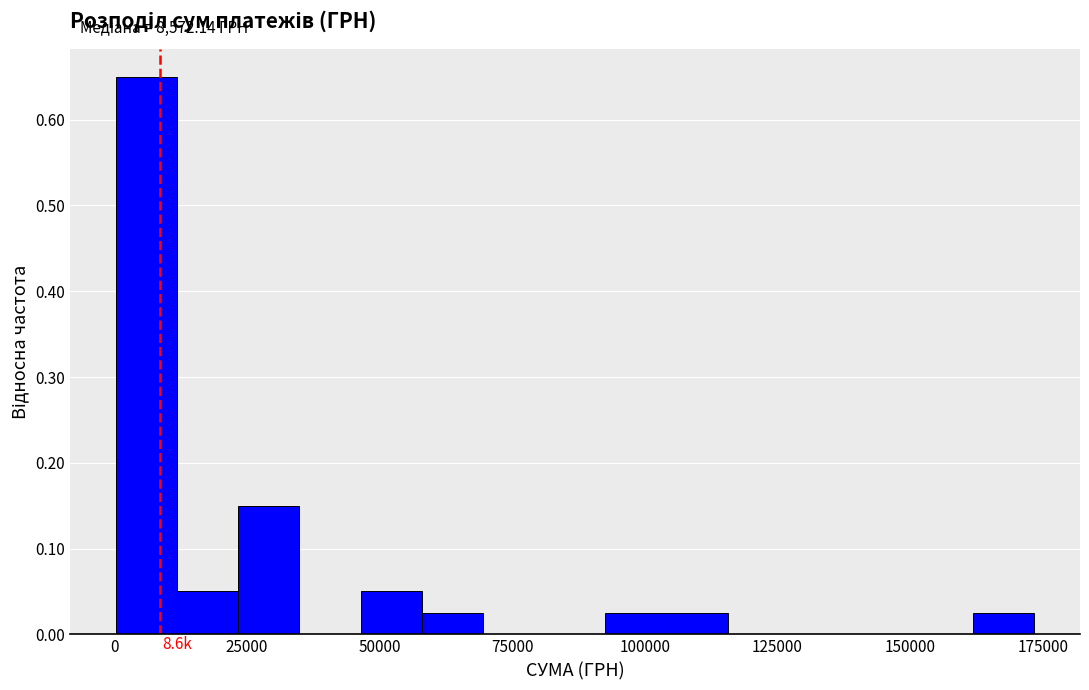

Read against the x-axis, roughly where is the centre of the tallest bar?

5000